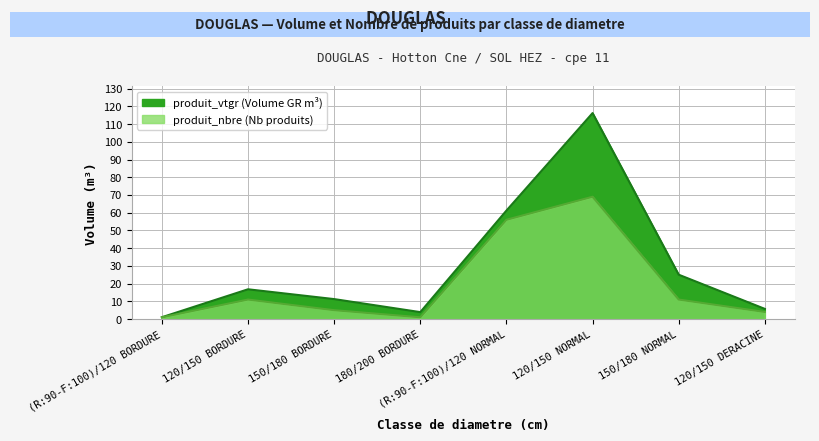

What value does the produit_nbre series have at 120/150 DERACINE?

4.0